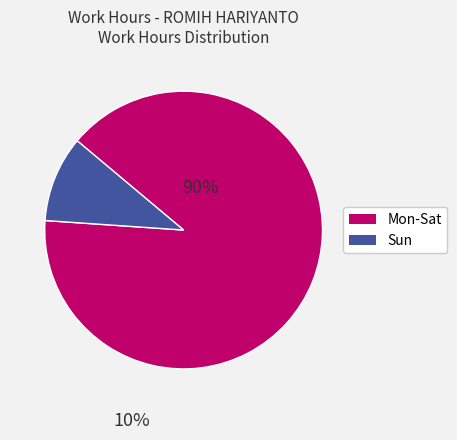

Is there any slice that represents more than half of the pie?

Yes